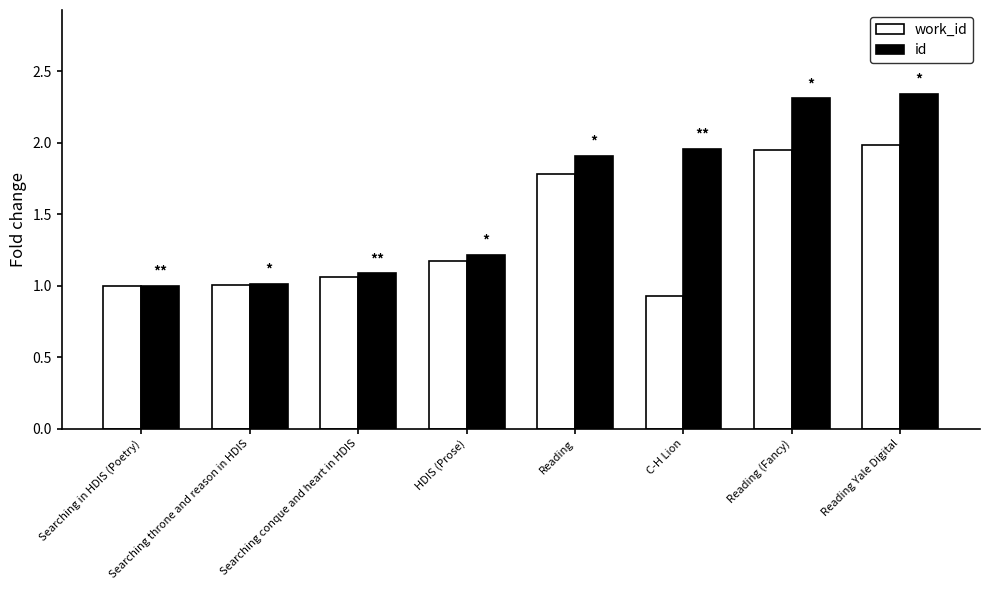

What is the sum of all id values?

12.8